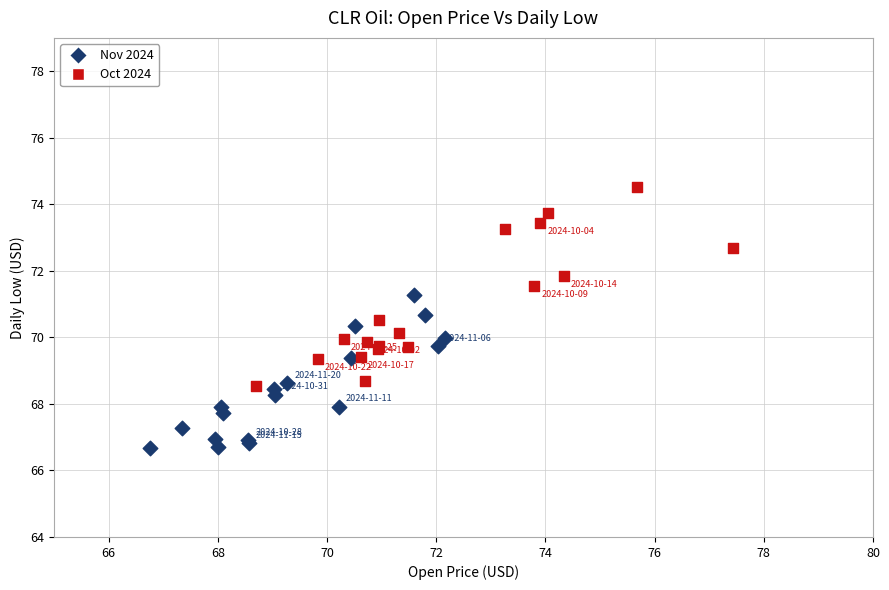

Which series contains the lowest Y value?

Nov 2024